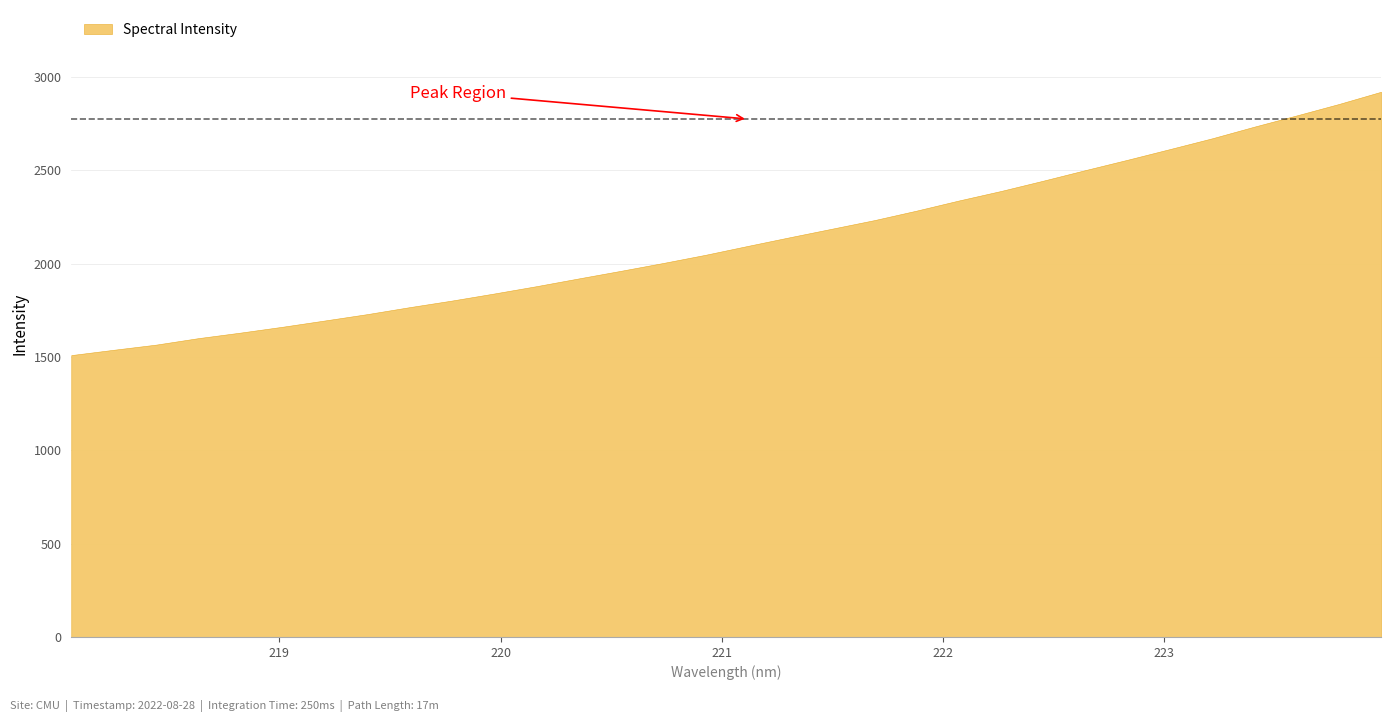

List the labels in order of value, largest first.

223.9802, 223.7895, 223.5987, 223.408, 223.2172, 223.0264, 222.8355, 222.6447, 222.4538, 222.263, 222.0721, 221.8812, 221.6902, 221.4993, 221.3083, 221.1174, 220.9264, 220.7354, 220.5444, 220.3533, 220.1623, 219.9712, 219.7801, 219.589, 219.3979, 219.2067, 219.0156, 218.8244, 218.6332, 218.442, 218.2508, 218.0596